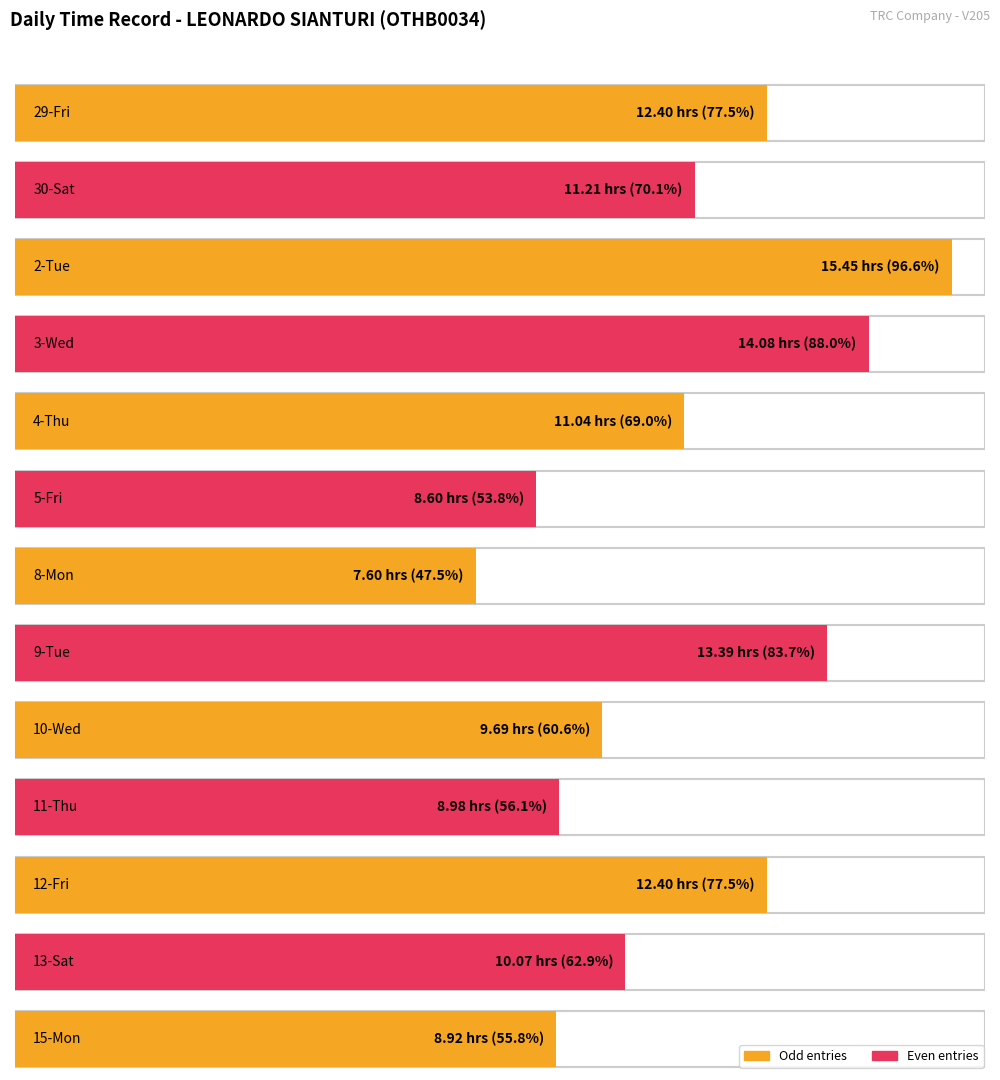

What is the difference between the second highest and second lowest values in the Overtime (hours) series?

5.5